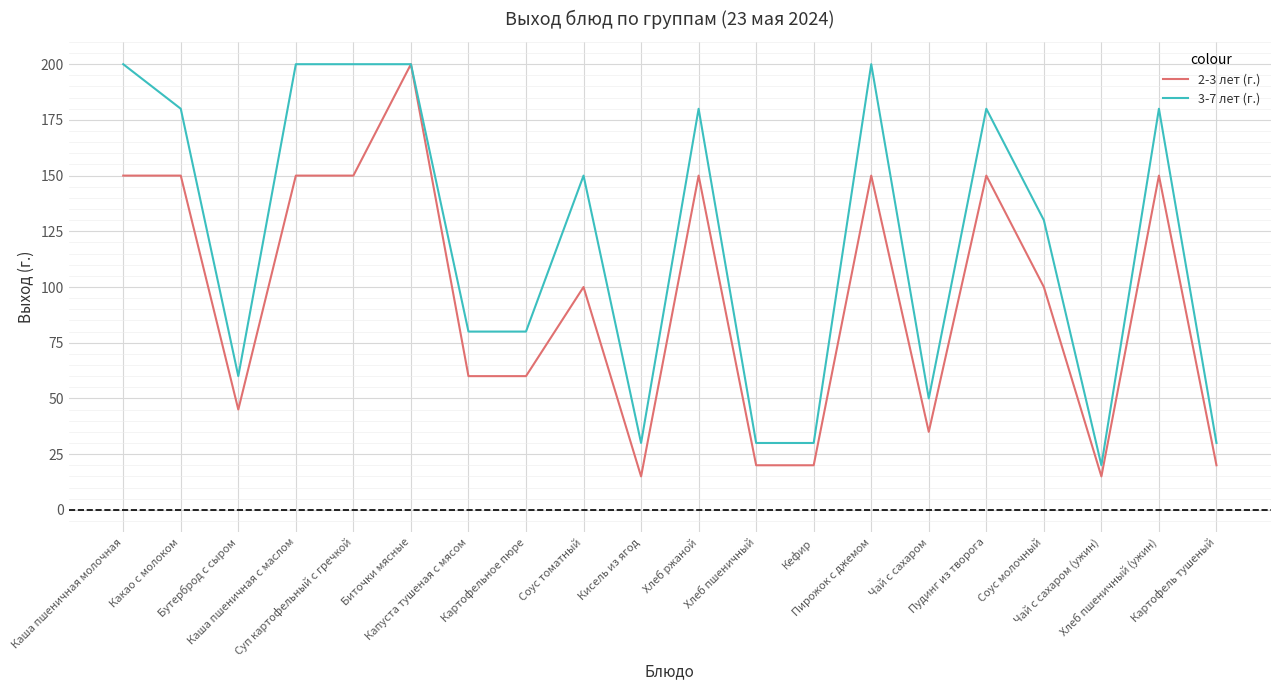

Is it true that 3-7 лет (г.) equals 57 at Хлеб ржаной?

False